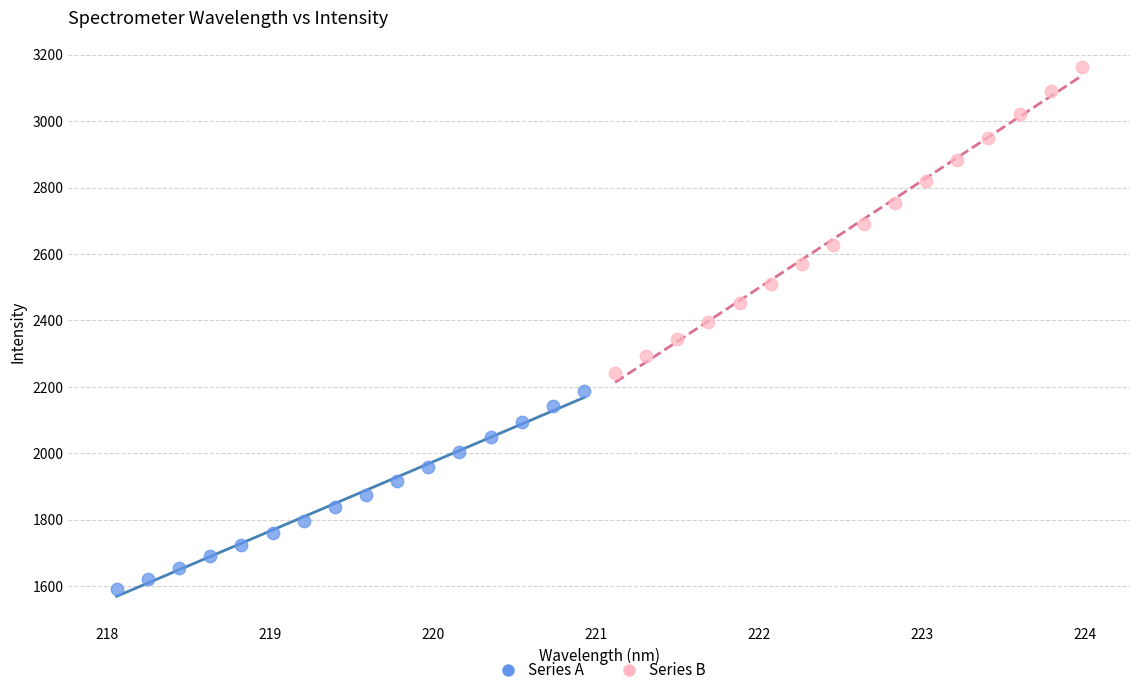

Which series contains the lowest Y value?

Series A